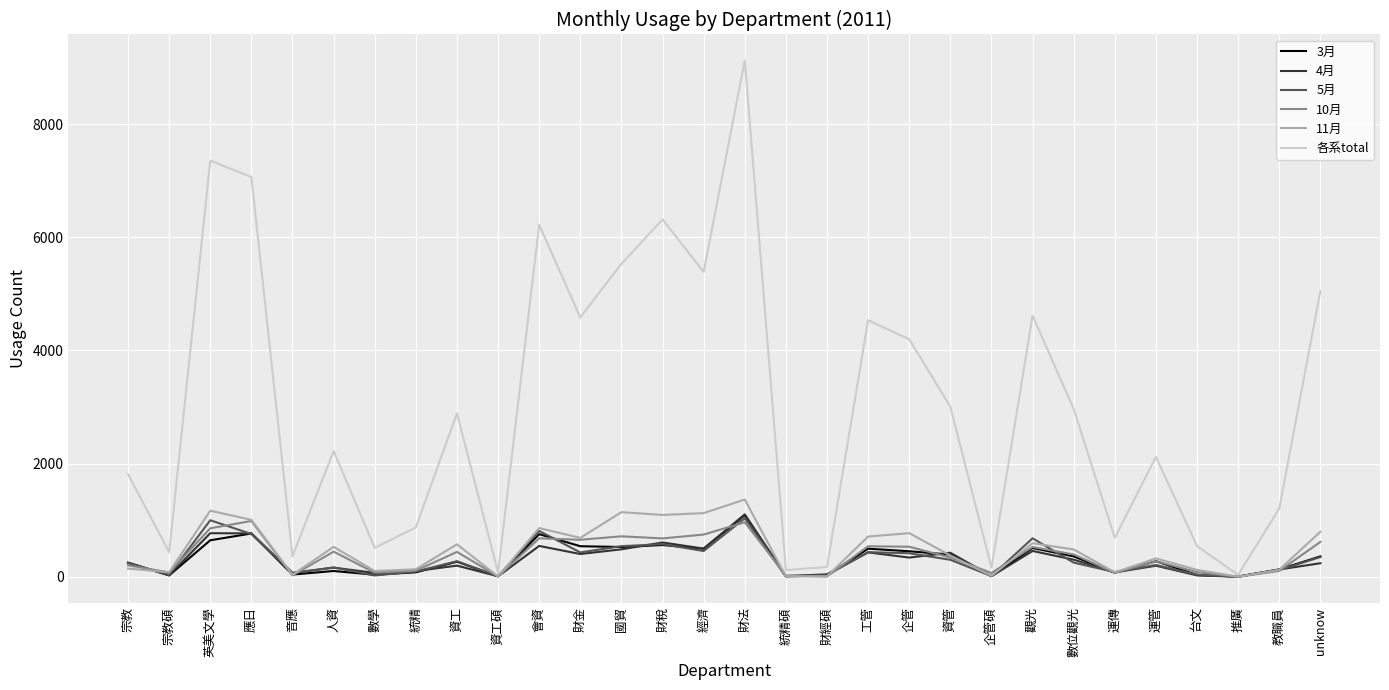

What is the spread (max minus min) of values at 資管?

2706